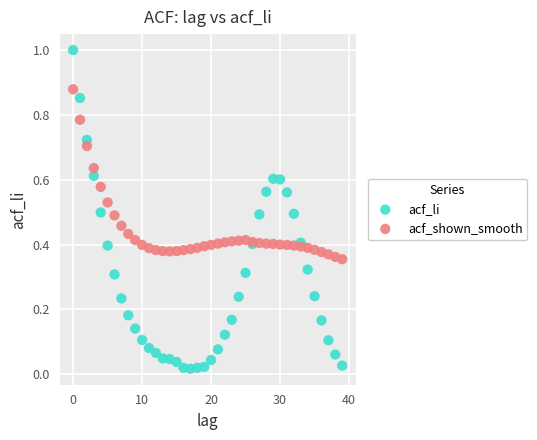

Which series reaches the maximum Y coordinate?

acf_li